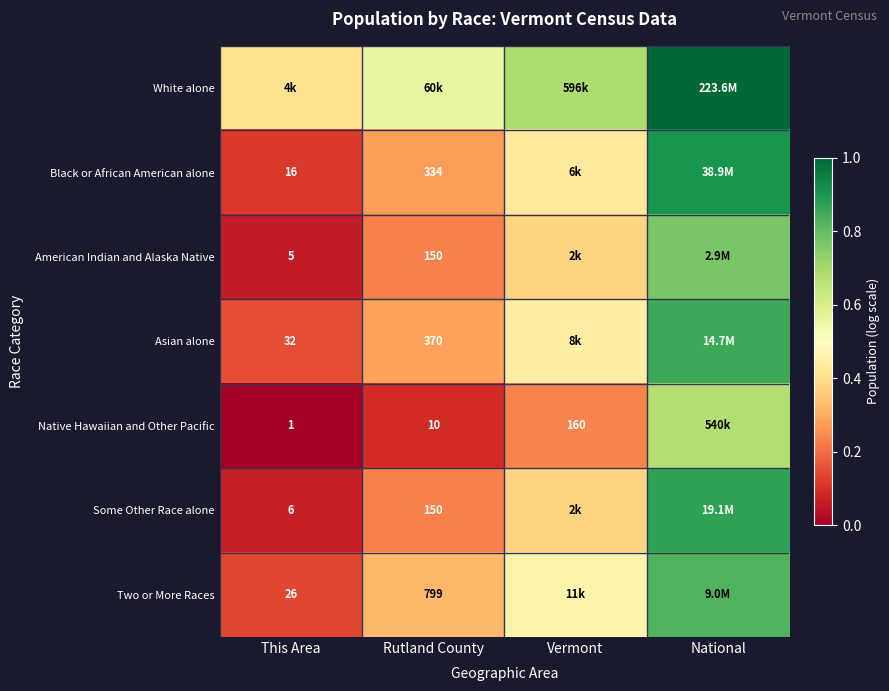

Is the value of Two or More Races at This Area greater than the value of Native Hawaiian and Other Pacific at Vermont?

No